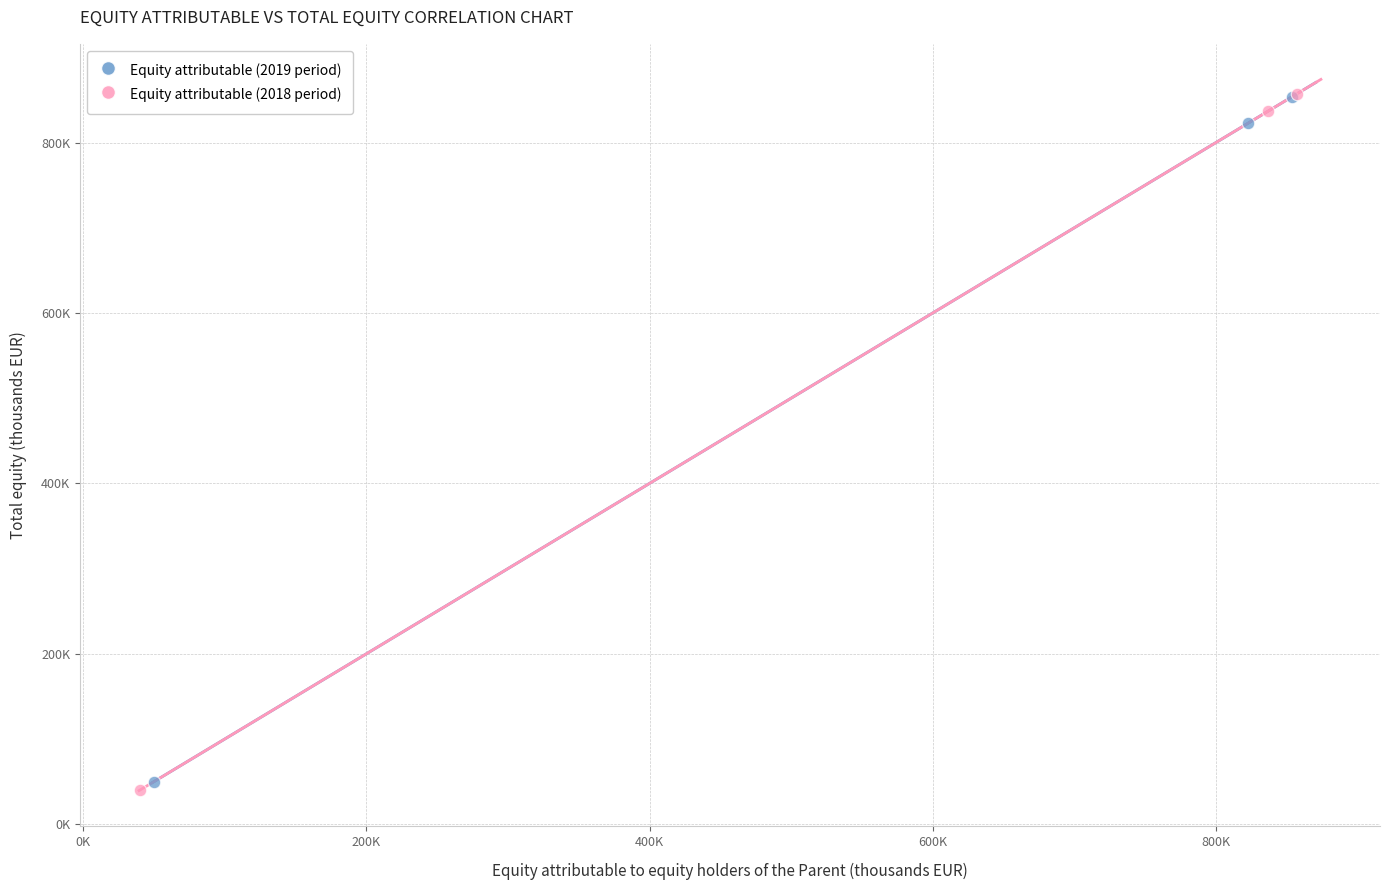

What are all the series names shown in the legend?

Equity attributable (2019 period), Equity attributable (2018 period)